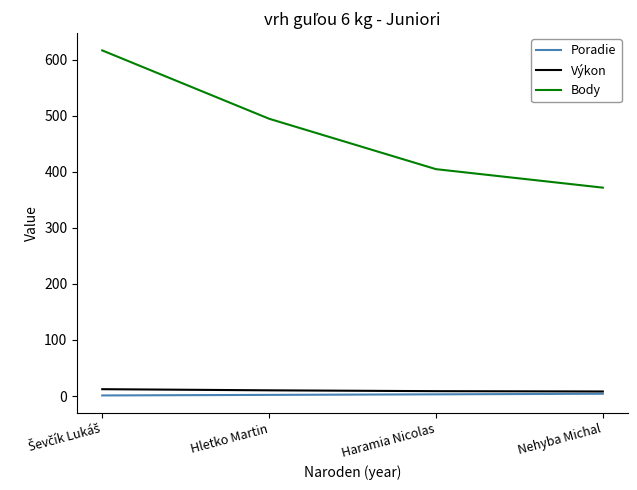

The value of Body at Hletko Martin is 495.0. True or false?

True